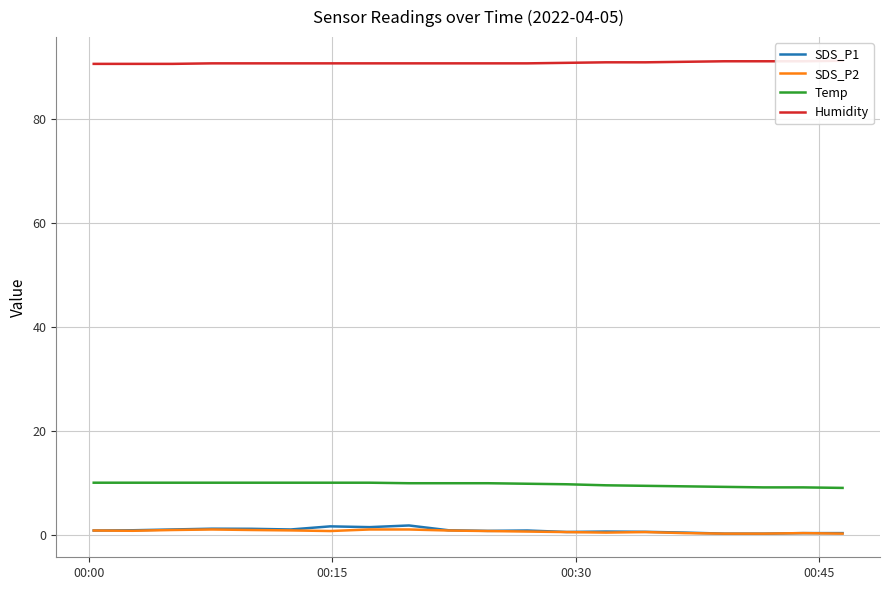

True or false: SDS_P1 has more than 2 points higher than both neighbors.

True